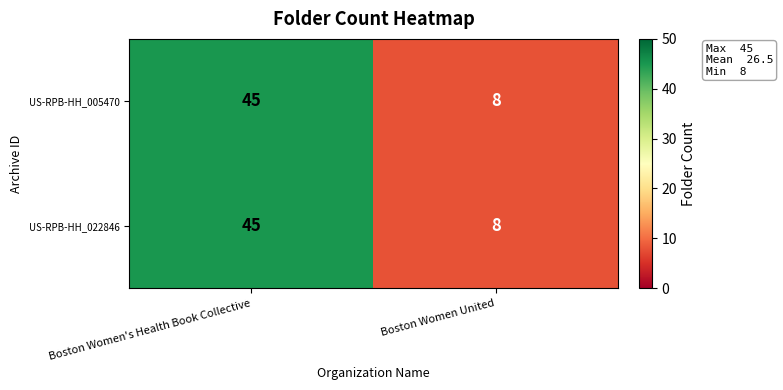

What is the total value across all series at Boston Women United?

16